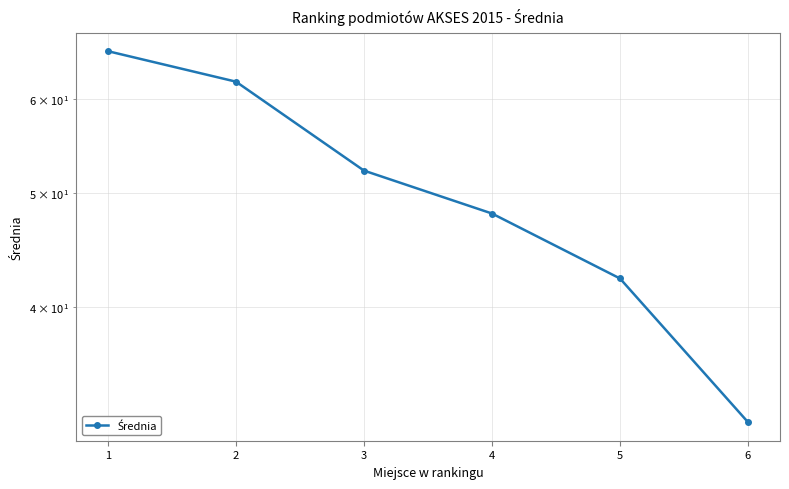

True or false: the data shows 14.2 at 6.

False